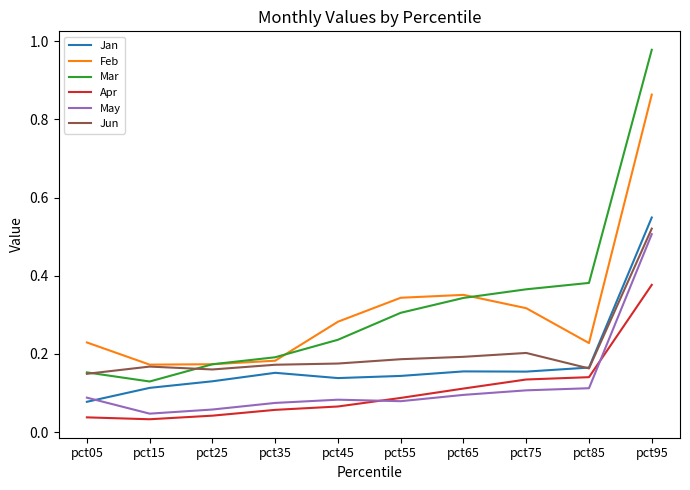

What is the total value across all series at pct15?

0.7